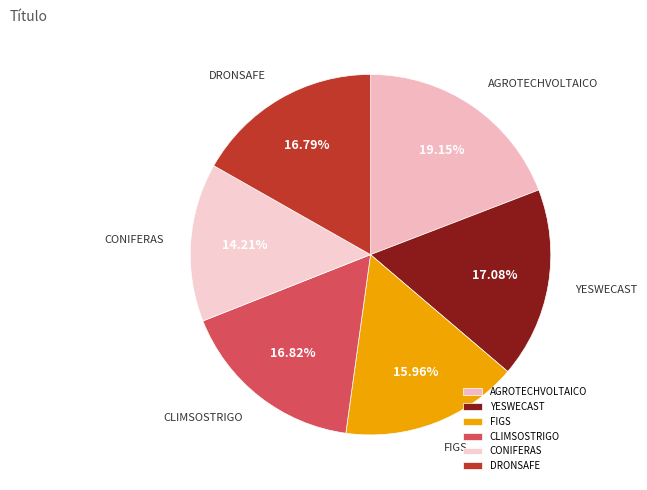

Is YESWECAST the majority of the pie?

No